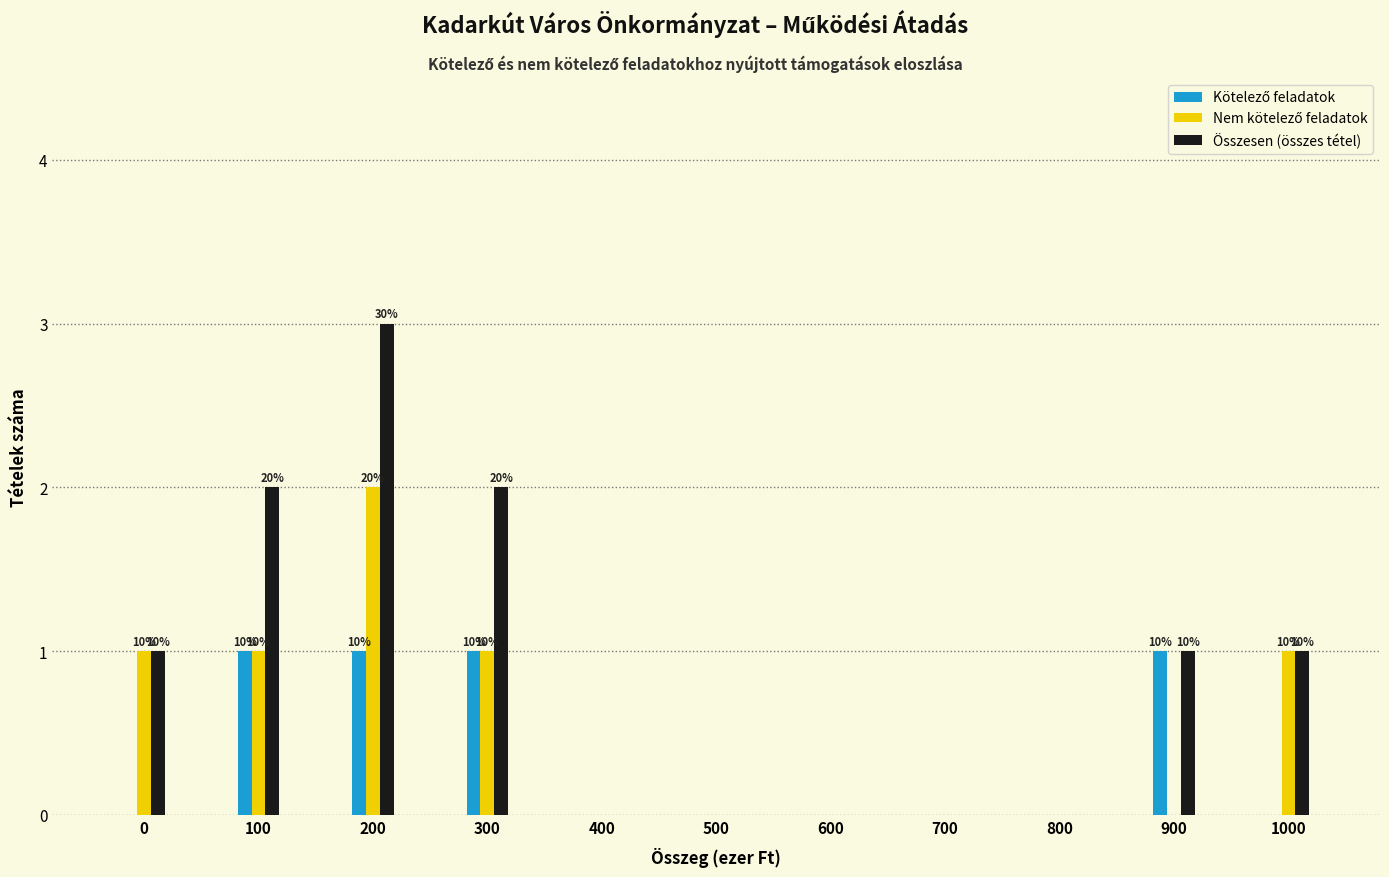

Which series changed the most between 200 and 700?

Összesen (összes tétel)